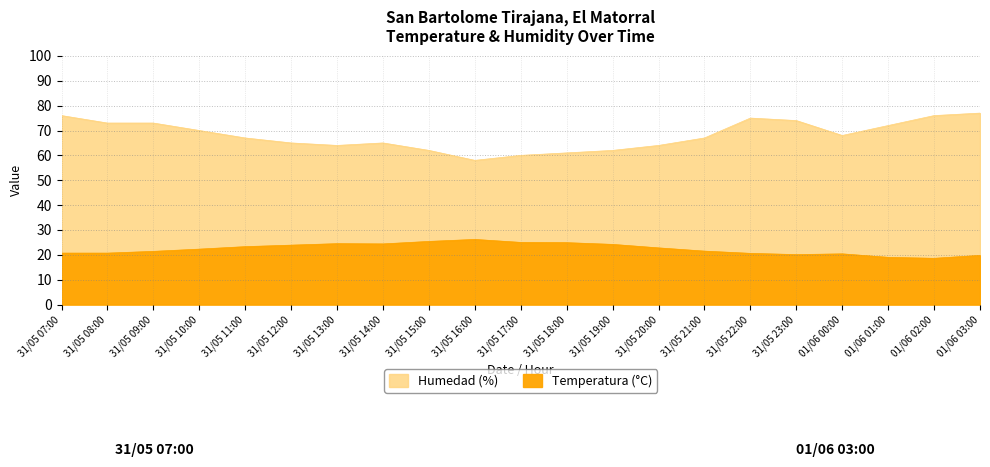

Reading left to right, extract all data points from this chart.

Temperatura (°C): 20.7	20.7	21.4	22.3	23.3	23.9	24.5	24.4	25.4	26.2	25.0	24.9	24.2	22.8	21.5	20.6	20.1	20.4	19.0	18.6	19.8
Humedad (%): 76.0	73.0	73.0	70.0	67.0	65.0	64.0	65.0	62.0	58.0	60.0	61.0	62.0	64.0	67.0	75.0	74.0	68.0	72.0	76.0	77.0